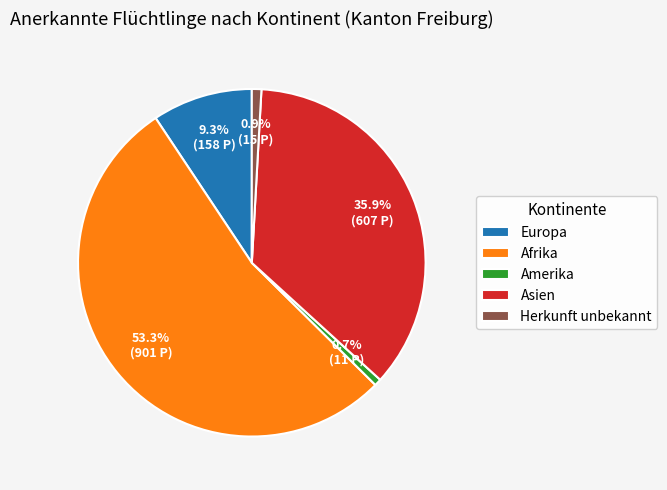

What is the ratio of the value at Afrika to the value at Asien?

1.5